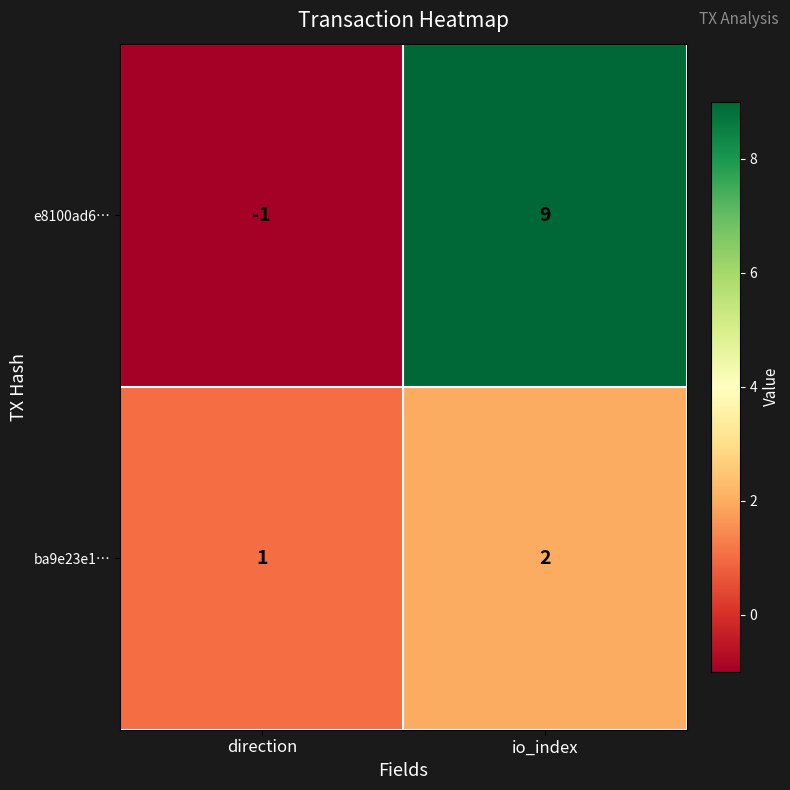

What is the sum of all e8100ad6… values?

8